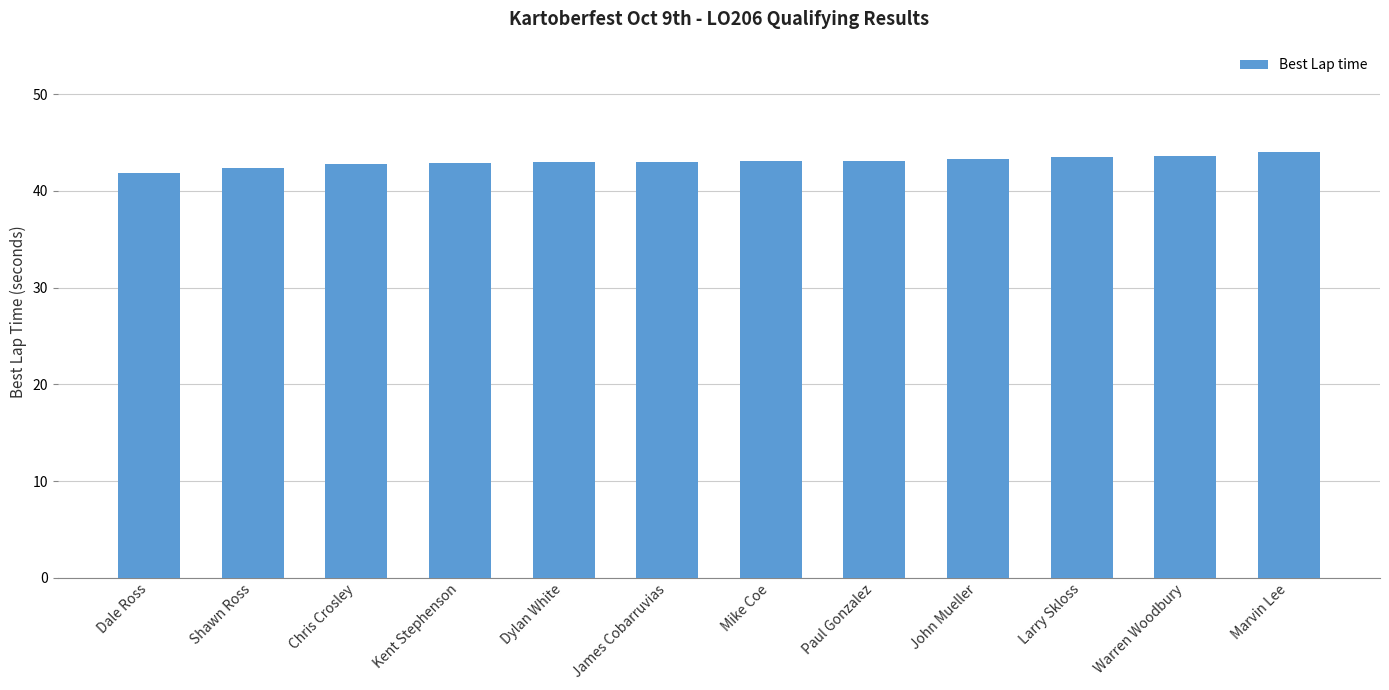

How many distinct data groups are displayed?

1